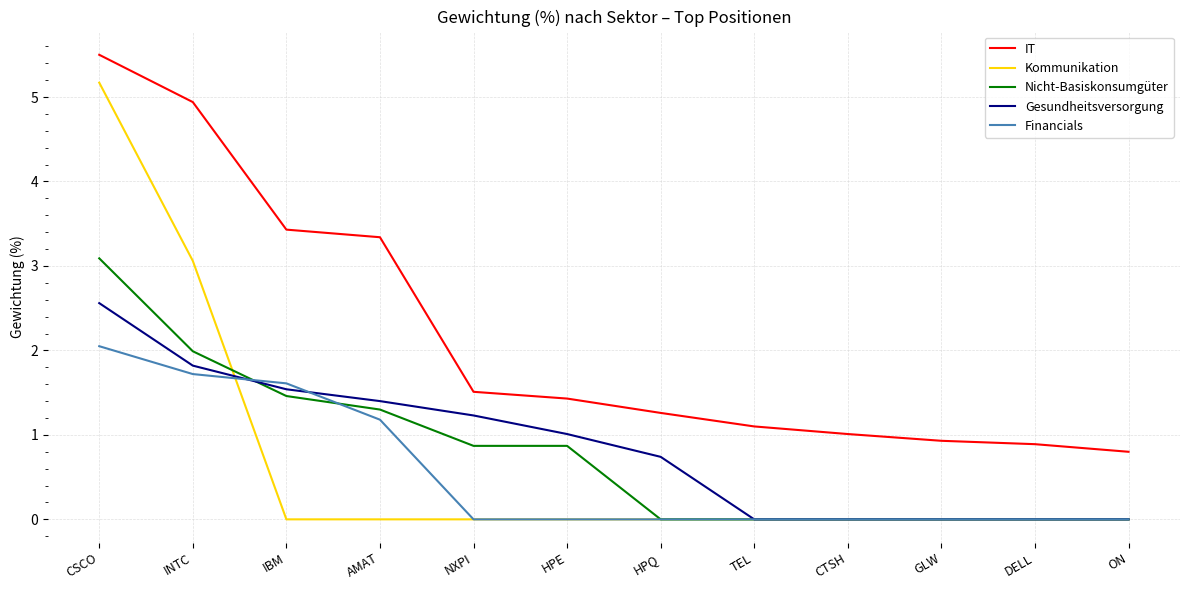

Where do Nicht-Basiskonsumgüter and Financials first cross each other?

INTC and IBM